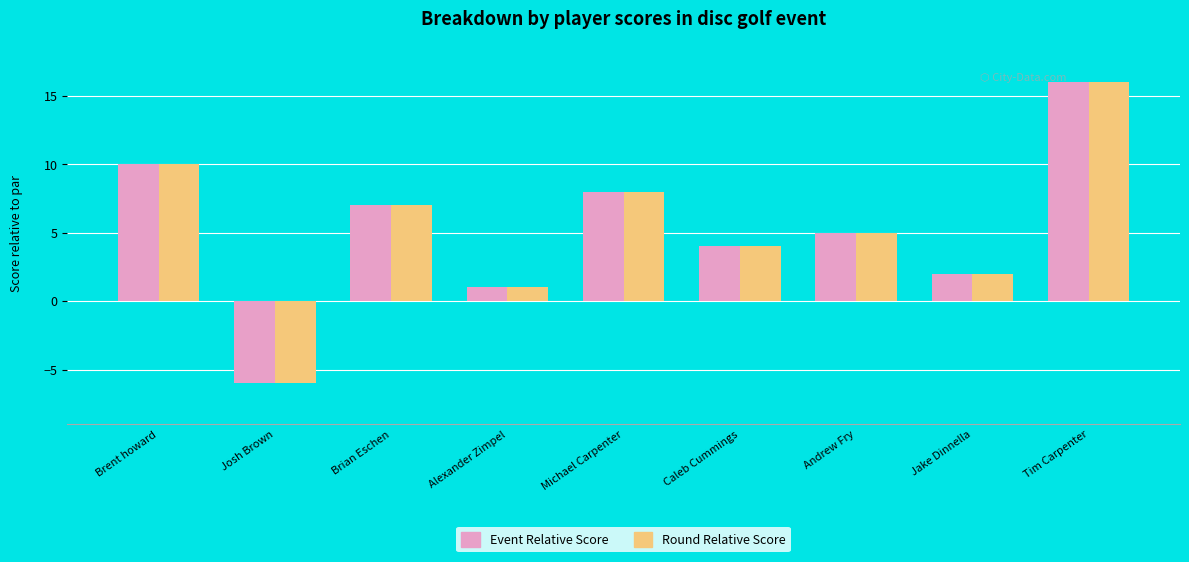

What is the label of the 9th bar from the right?

Brent howard